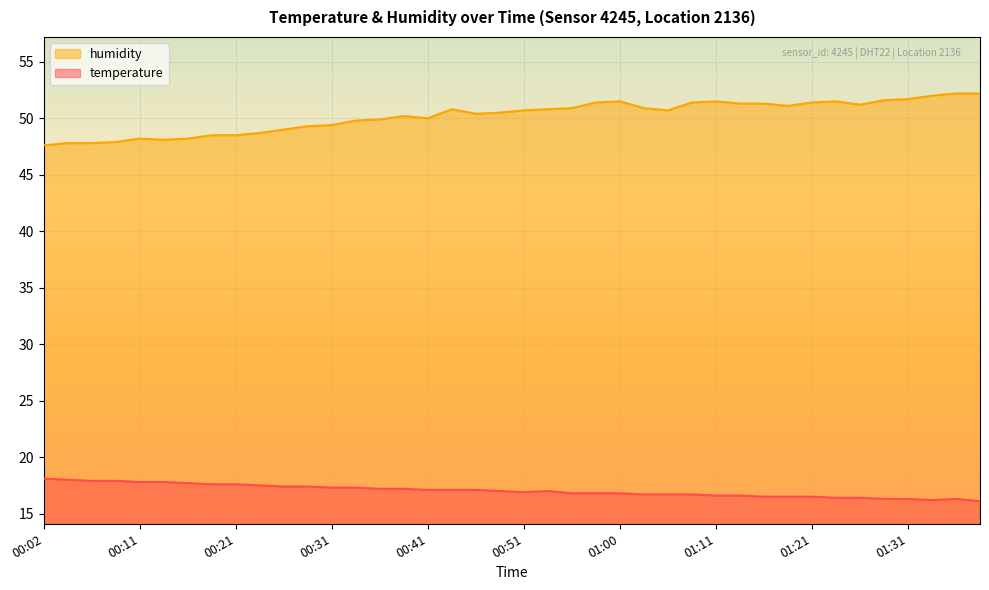

What is the sum of the humidity values at 00:36 and 01:23?

101.4